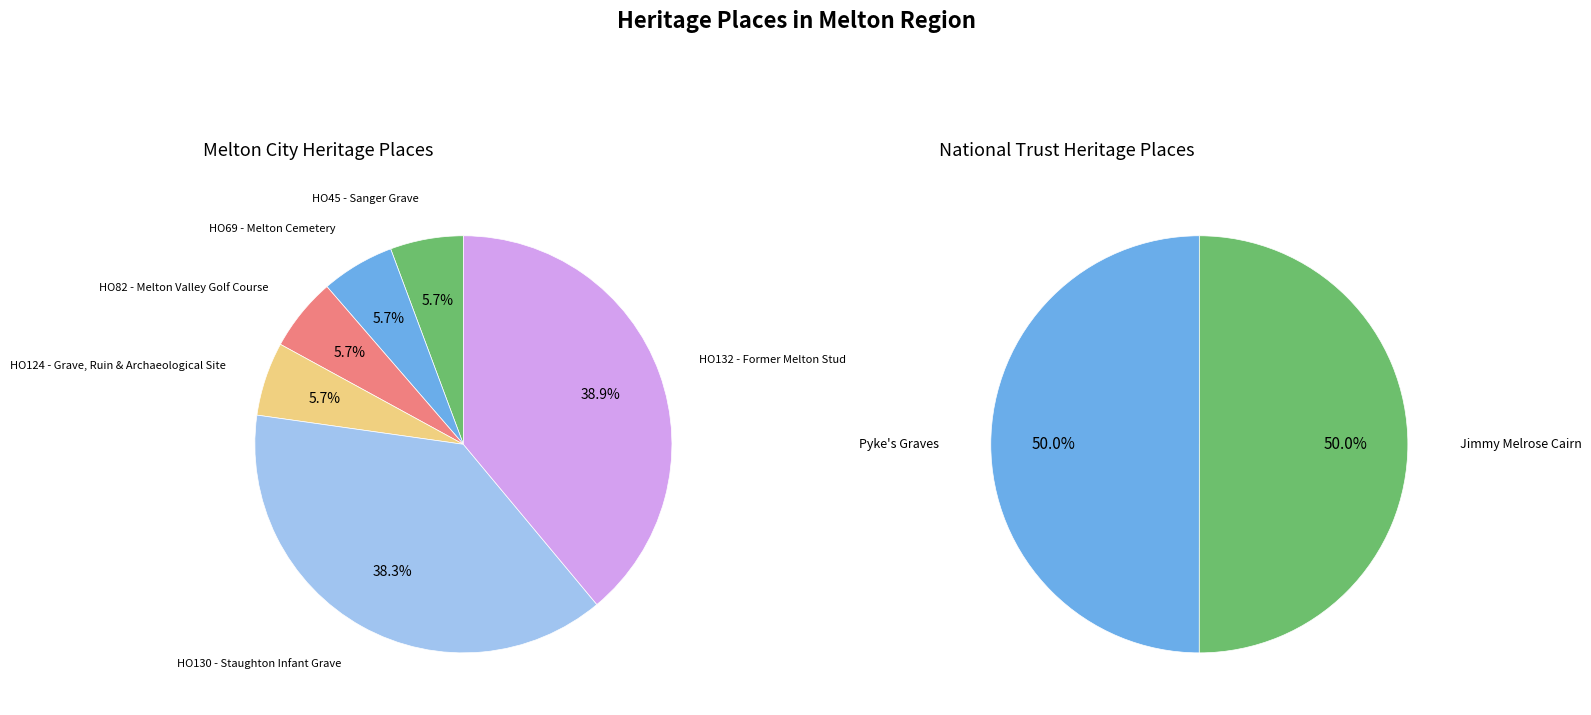

What is the change in value from HO130 - Staughton Infant Grave to HO132 - Former Melton Stud?

+3449